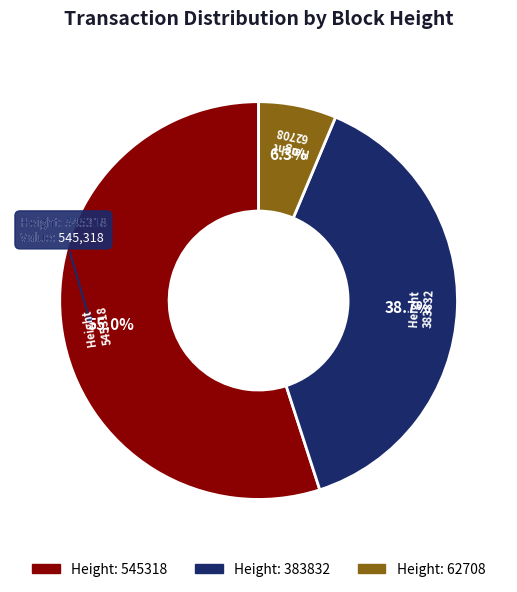

Is there any slice that represents more than half of the pie?

Yes